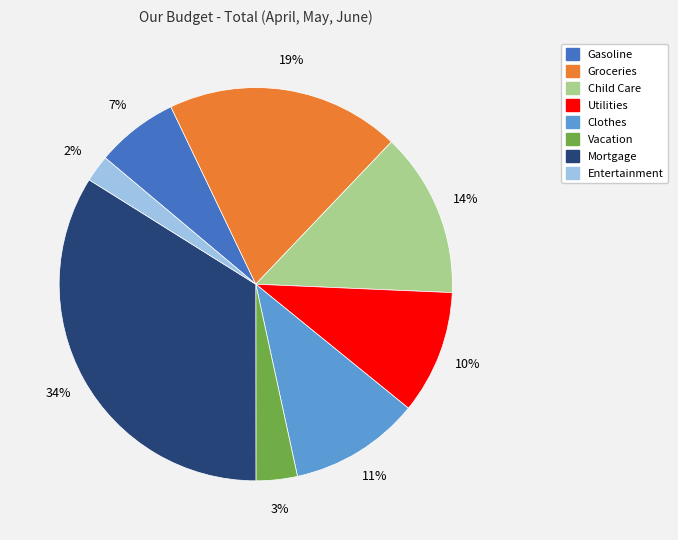

To the nearest percent, what is the combined percentage of Child Care and Groceries?

33%